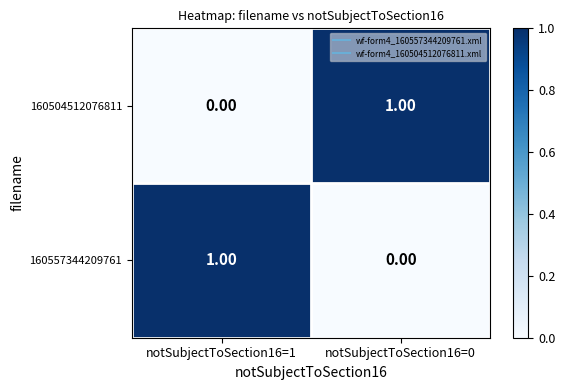

Is the value of 160557344209761 at notSubjectToSection16=1 greater than the value of 160504512076811 at notSubjectToSection16=1?

Yes